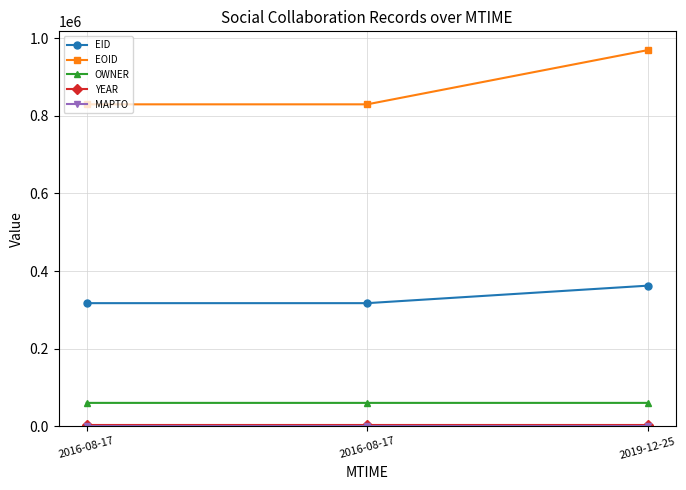

How many categories are shown in the chart?

3